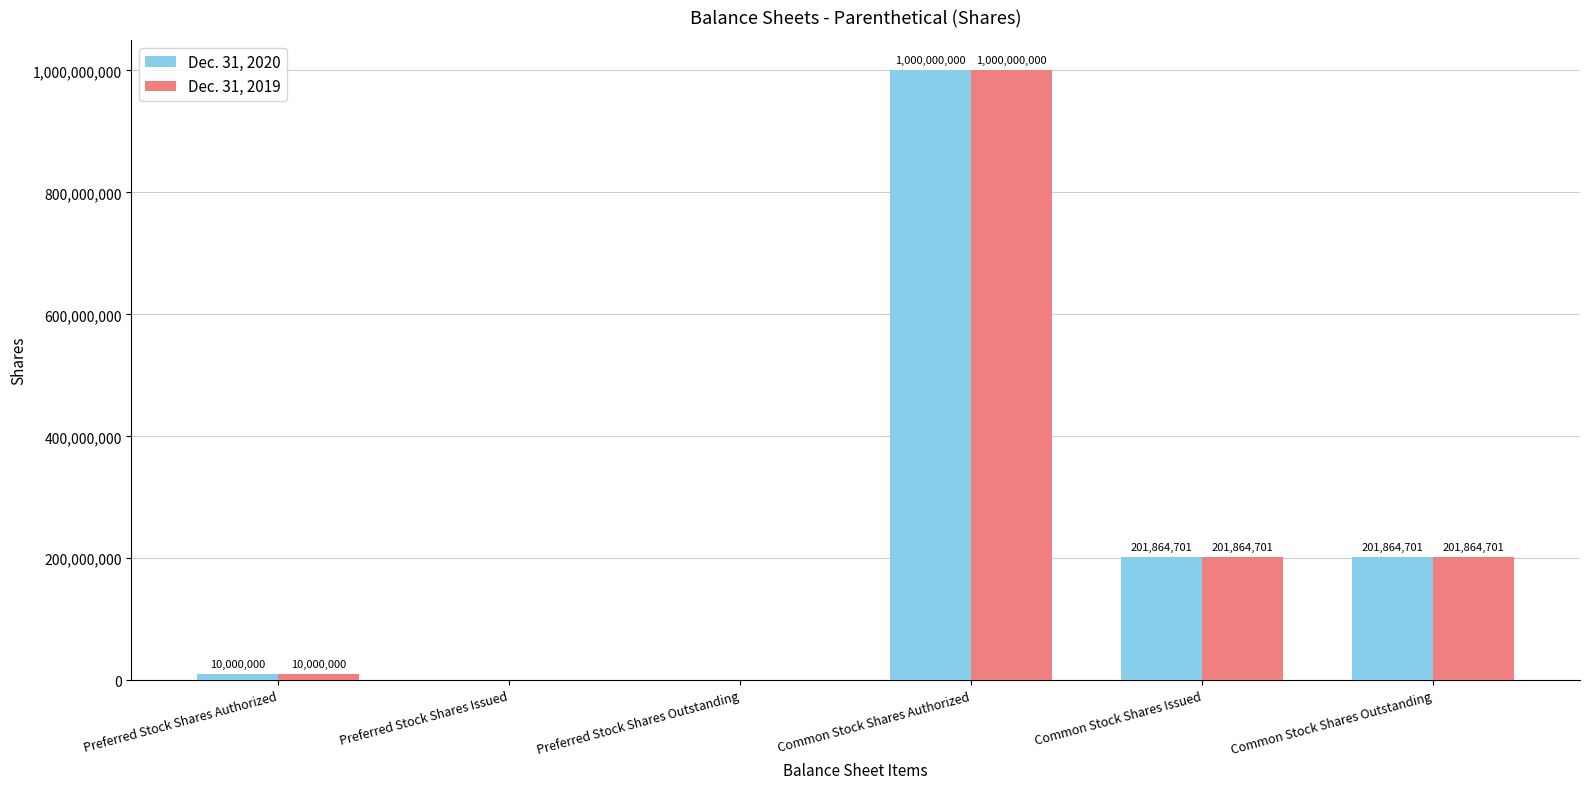

Reading left to right, what are all the values shown in this chart?

Dec. 31, 2020: Preferred Stock Shares Authorized=10000000	Preferred Stock Shares Issued=0	Preferred Stock Shares Outstanding=0	Common Stock Shares Authorized=1000000000	Common Stock Shares Issued=201864701	Common Stock Shares Outstanding=201864701
Dec. 31, 2019: Preferred Stock Shares Authorized=10000000	Preferred Stock Shares Issued=0	Preferred Stock Shares Outstanding=0	Common Stock Shares Authorized=1000000000	Common Stock Shares Issued=201864701	Common Stock Shares Outstanding=201864701